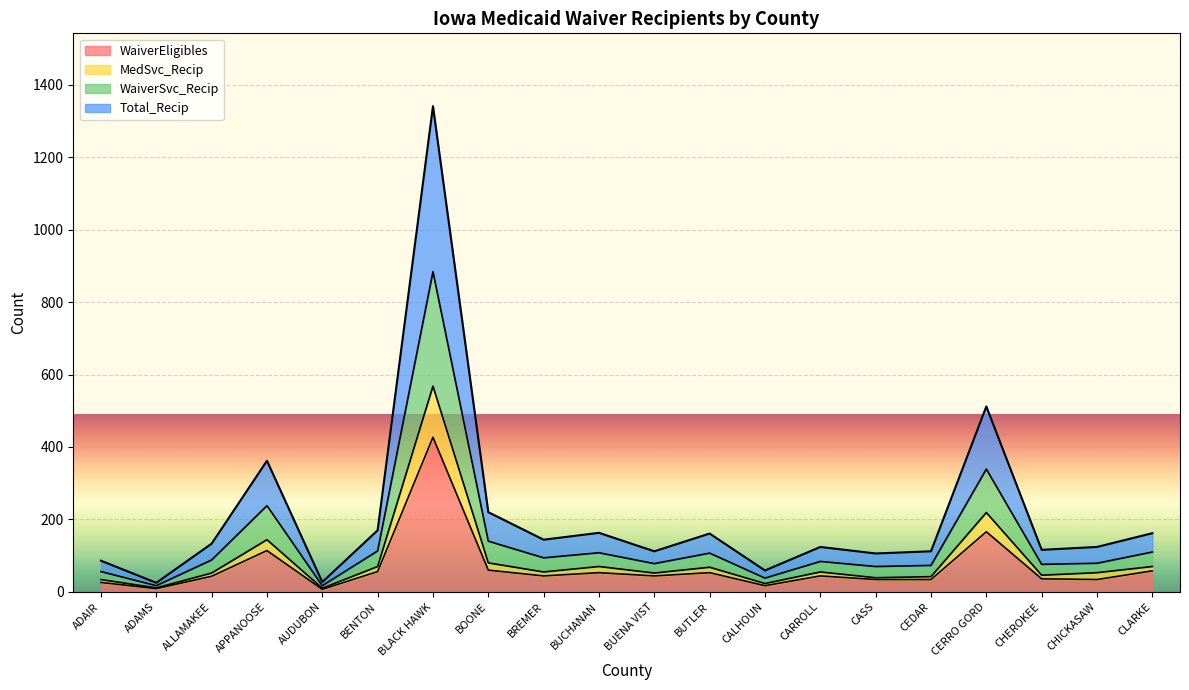

How many series are shown in this chart?

4